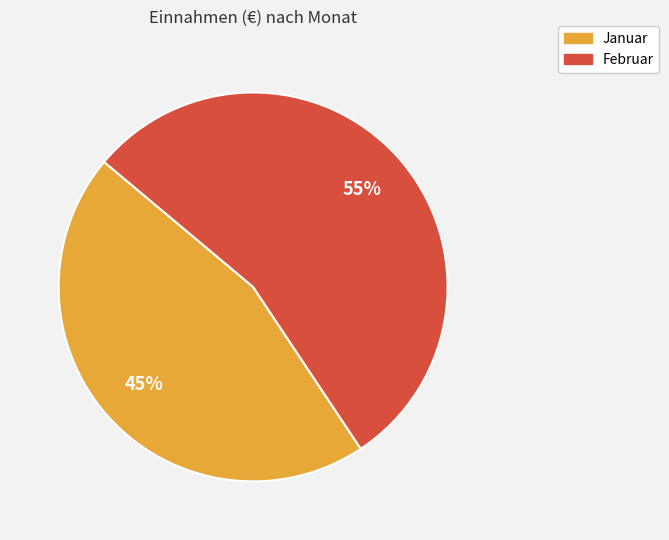

Which category accounts for the majority?

Februar